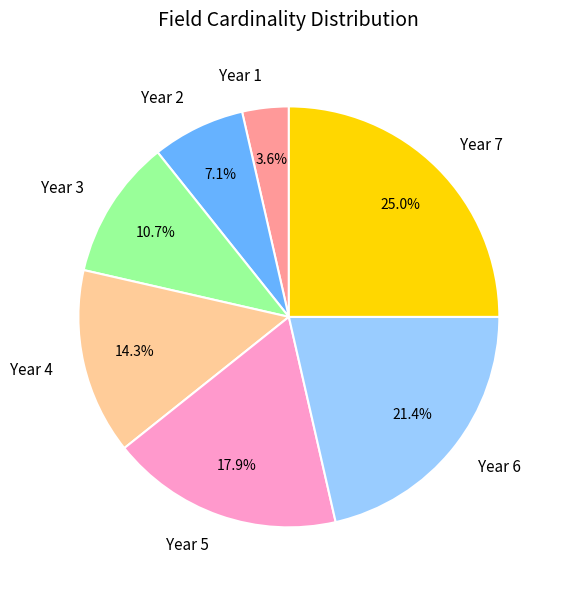

How many slices are in this pie chart?

7